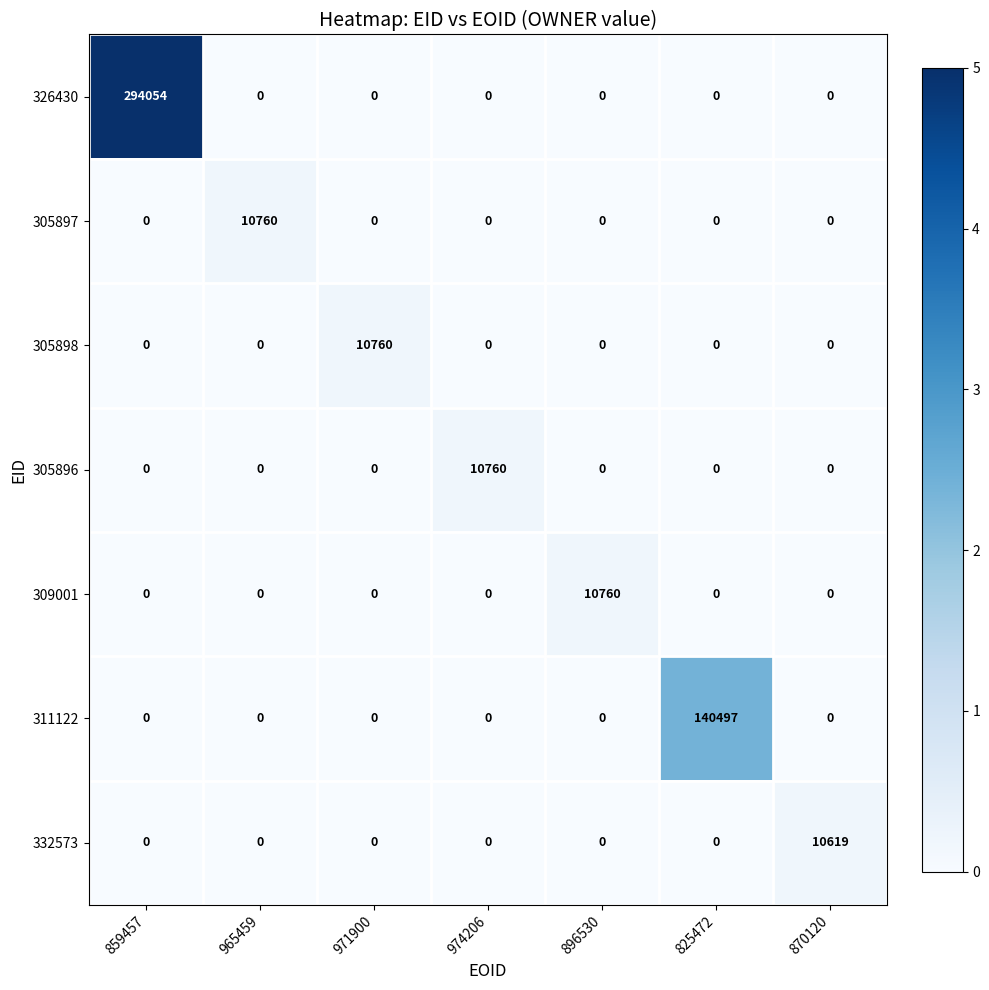

How many categories are shown in the chart?

7